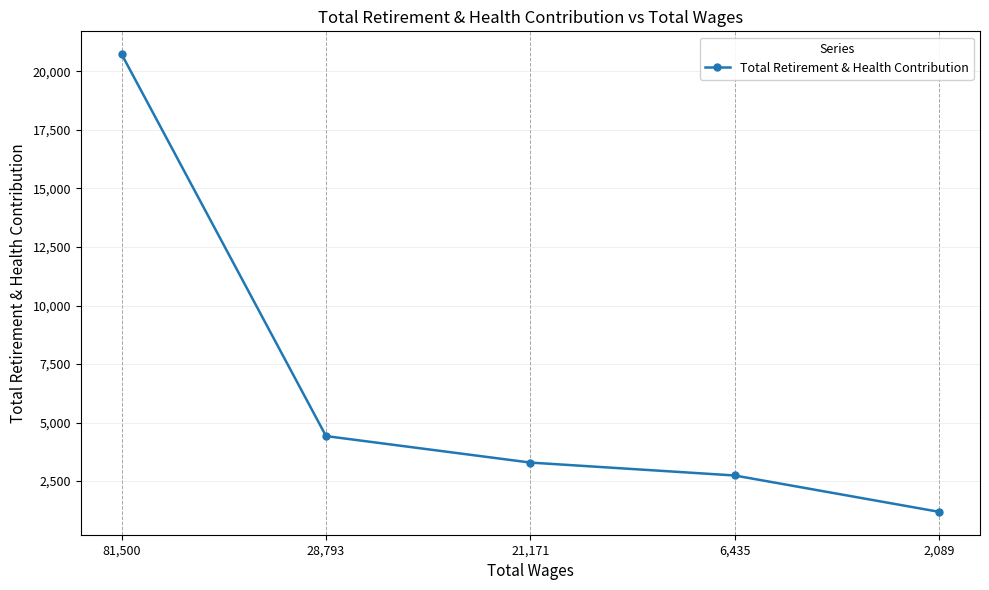

The chart shows a value of 4422 at 28,793. True or false?

True